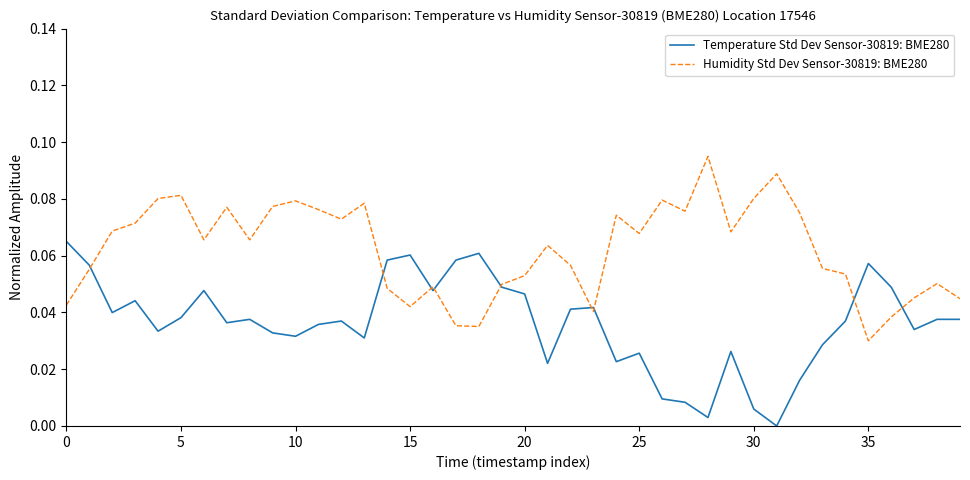

Which series has the largest total across all categories?

Humidity Std Dev Sensor-30819: BME280